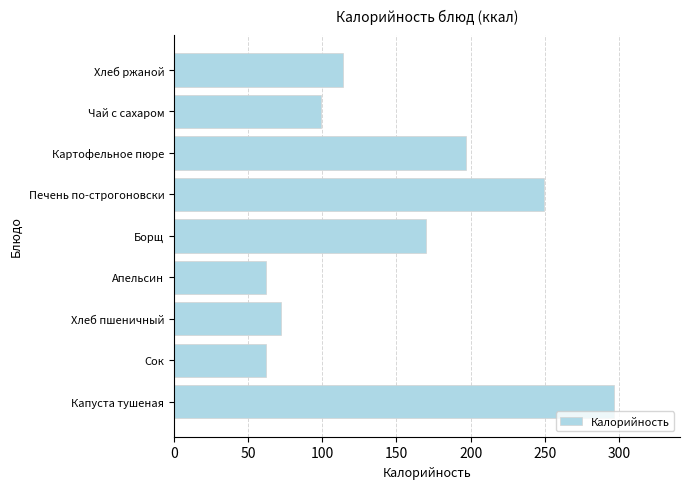

What is the average value?

147.0